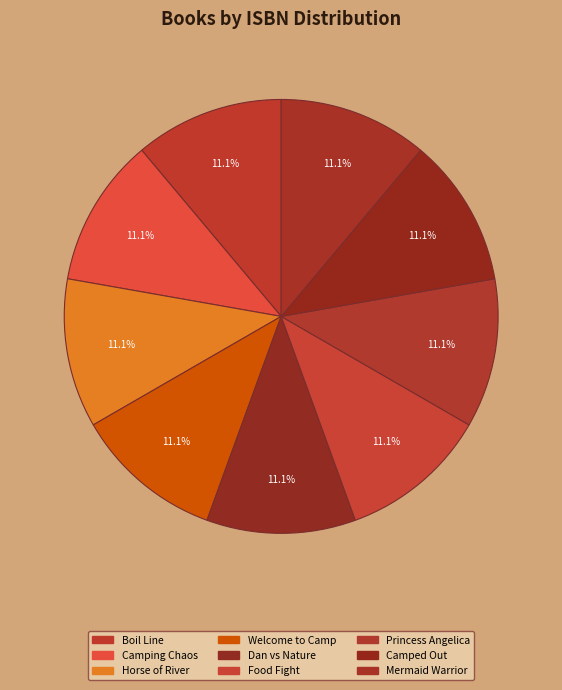

What percentage is the Camping Chaos slice, to the nearest percent?

11%